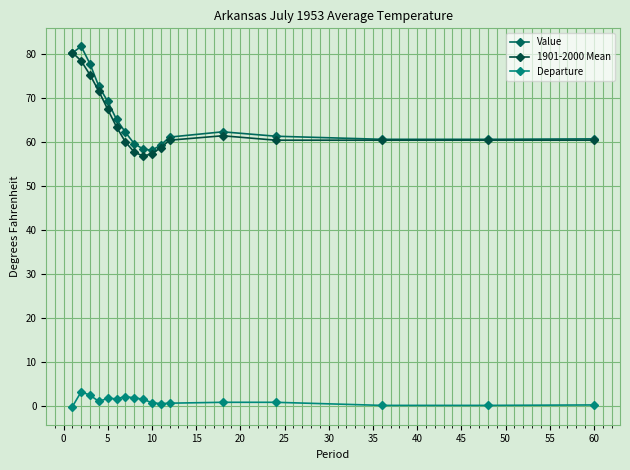

Which series has the largest total across all categories?

Value